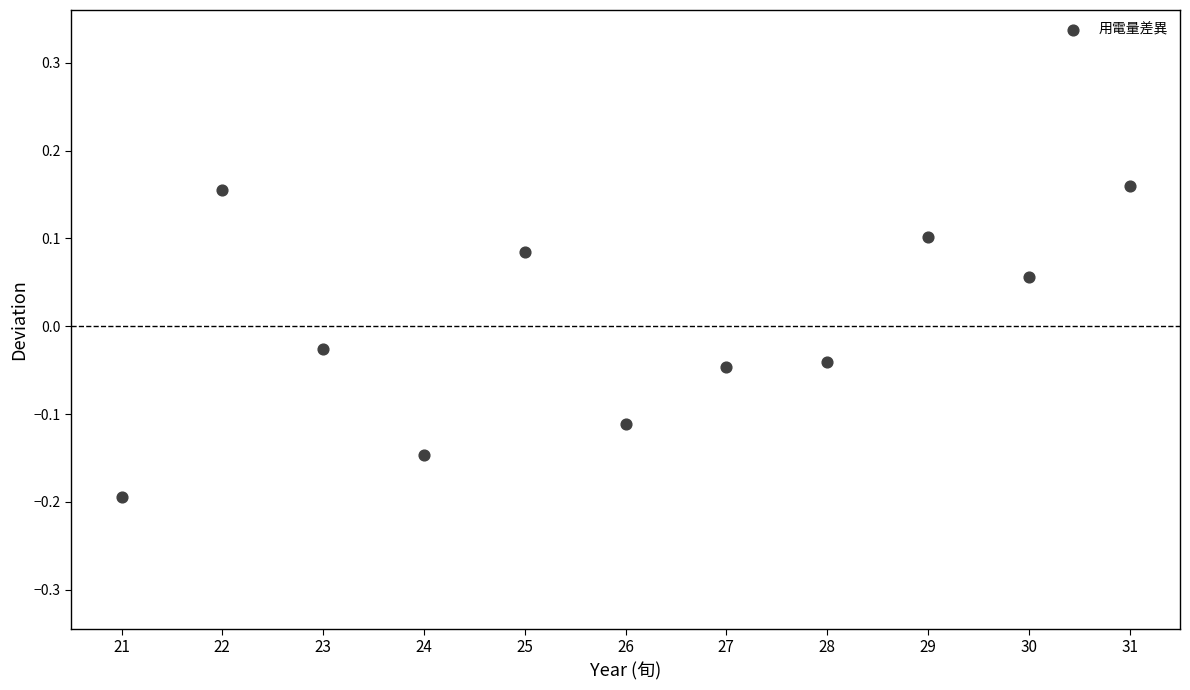

What is the range of Y values (max minus min)?

0.4